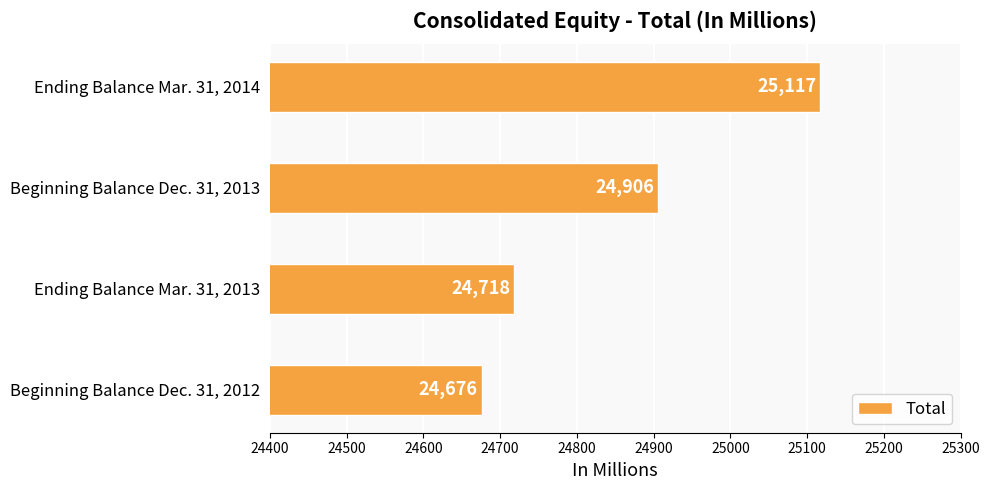

List the labels in order of value, largest first.

Ending Balance Mar. 31, 2014, Beginning Balance Dec. 31, 2013, Ending Balance Mar. 31, 2013, Beginning Balance Dec. 31, 2012